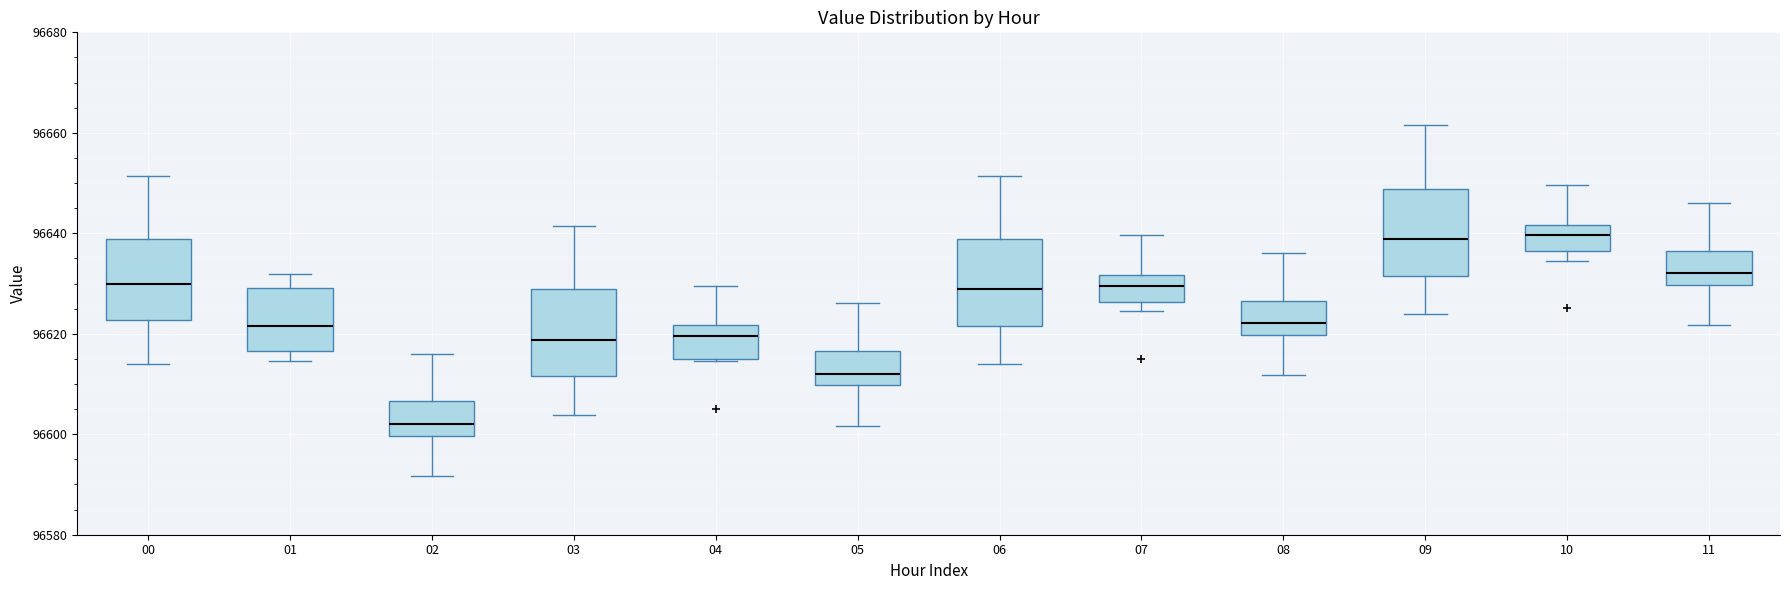

Reading left to right, read every box against the y-axis: the position of its median line, the range the box covers, and the ends of its whiskers. The values are not printed on the chart, so give them approximately, as read against the axis.

00: median 96630, box 96622 to 96638, whiskers 96614 to 96652
01: median 96622, box 96616 to 96630, whiskers 96614 to 96632
02: median 96602, box 96600 to 96606, whiskers 96592 to 96616
03: median 96618, box 96612 to 96628, whiskers 96604 to 96642
04: median 96620, box 96616 to 96622, whiskers 96614 to 96630
05: median 96612, box 96610 to 96616, whiskers 96602 to 96626
06: median 96628, box 96622 to 96638, whiskers 96614 to 96652
07: median 96630, box 96626 to 96632, whiskers 96624 to 96640
08: median 96622, box 96620 to 96626, whiskers 96612 to 96636
09: median 96638, box 96632 to 96648, whiskers 96624 to 96662
10: median 96640, box 96636 to 96642, whiskers 96634 to 96650
11: median 96632, box 96630 to 96636, whiskers 96622 to 96646